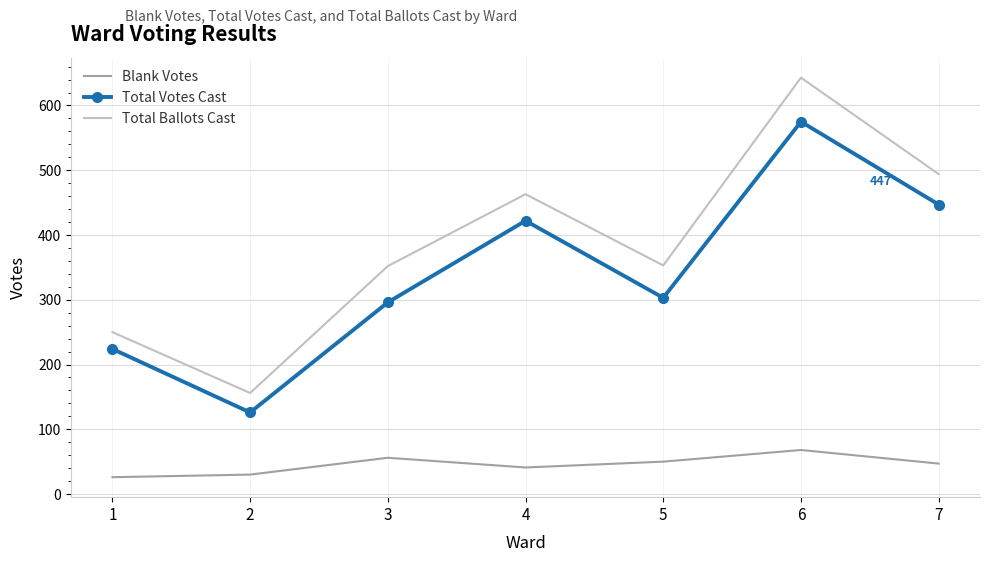

Which series has the largest total across all categories?

Total Ballots Cast